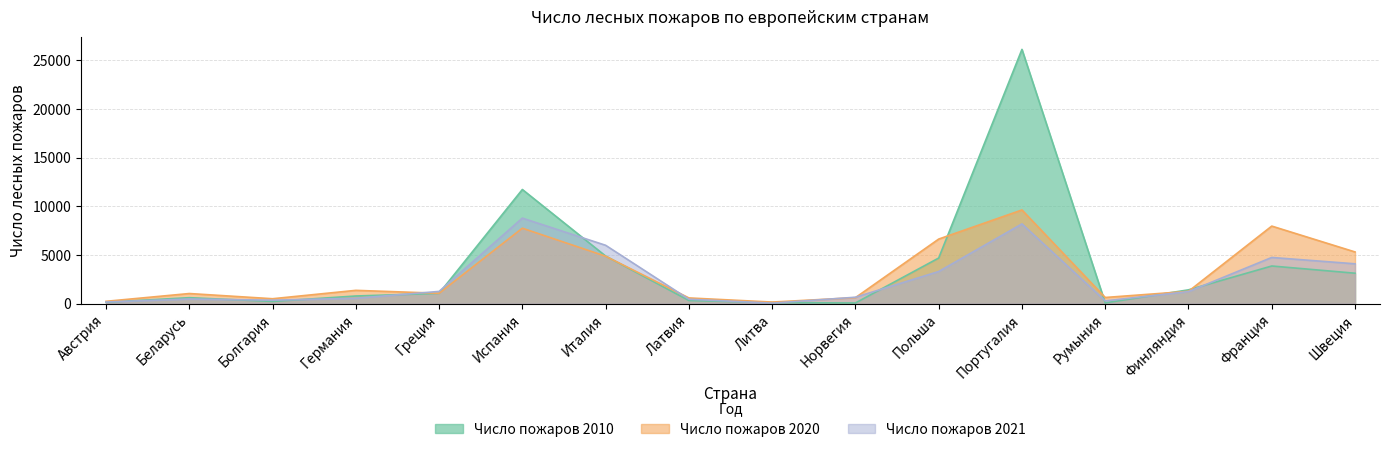

What is the difference between the maximum and minimum values in the Число пожаров 2021 series?

8734